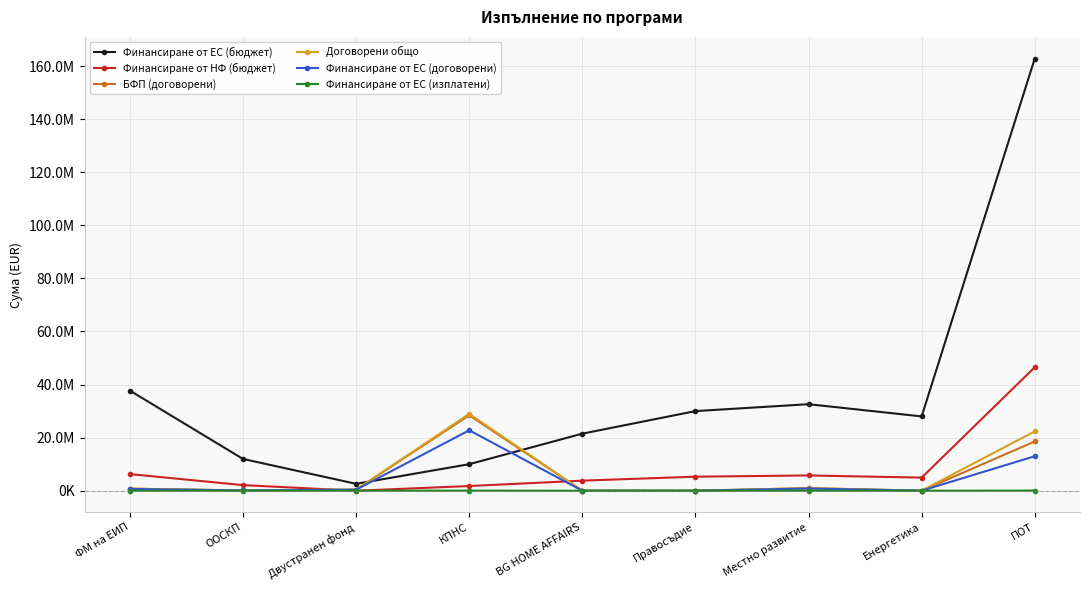

True or false: БФП (договорени) has a value of 33349043.5 at ПОТ.

False